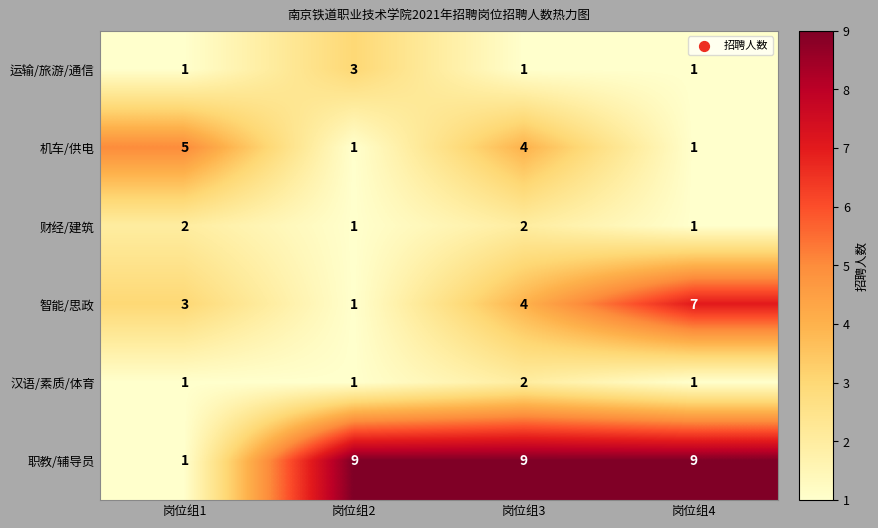

How many categories are shown in the chart?

4